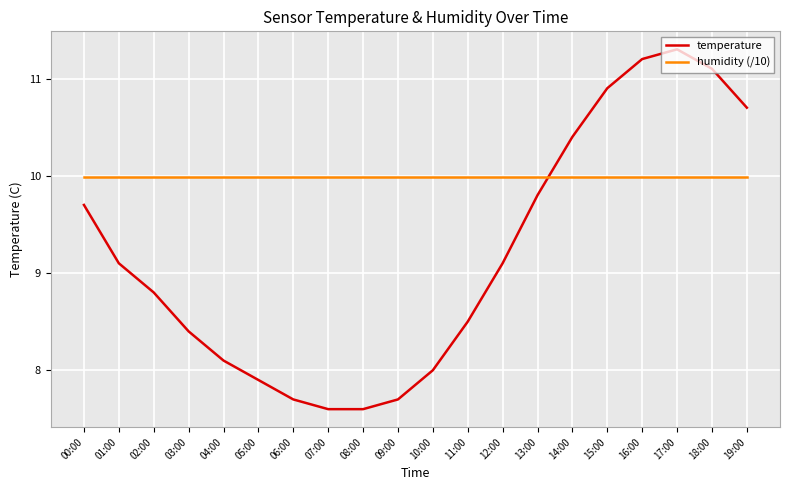

What position from the right is 13:00?

7